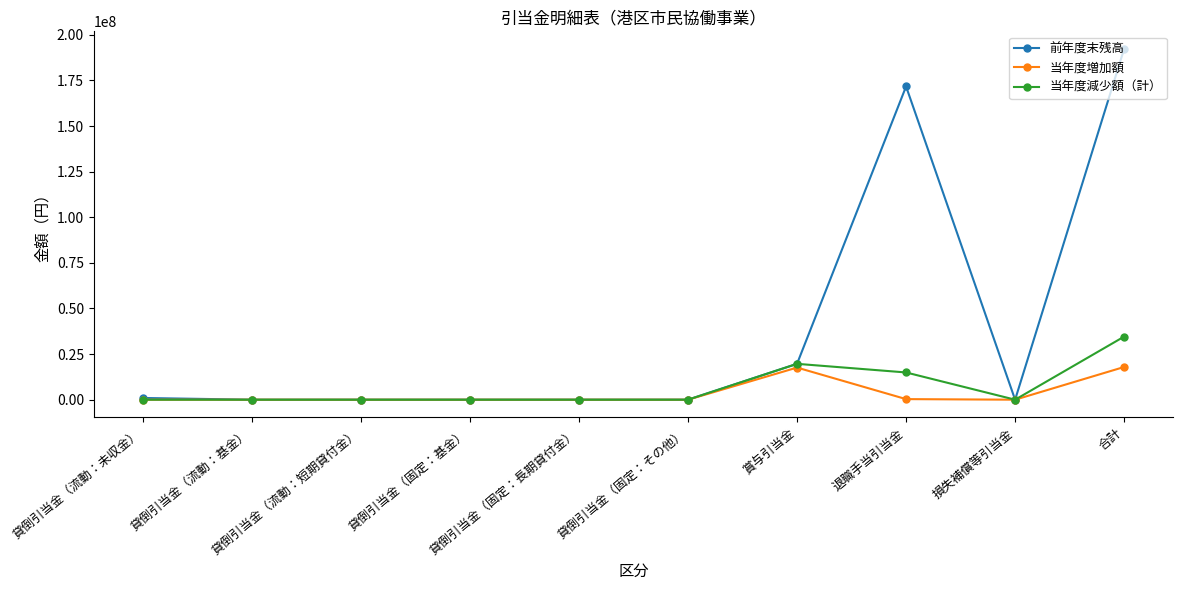

Rank the series by their maximum value, from lowest to highest.

当年度増加額, 当年度減少額（計）, 前年度末残高